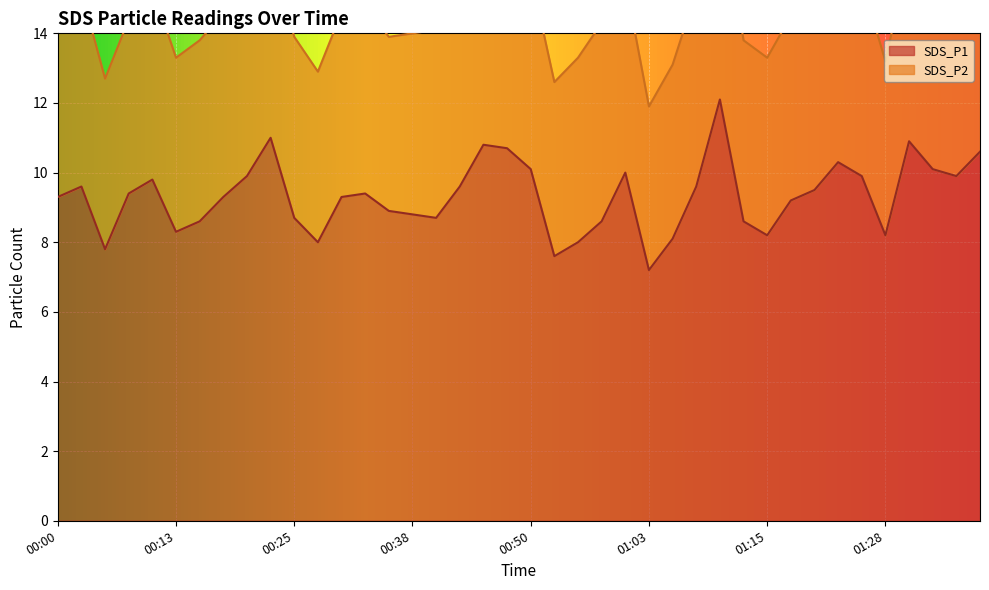

What is the sum of the values at 01:23 and 01:13?

18.9